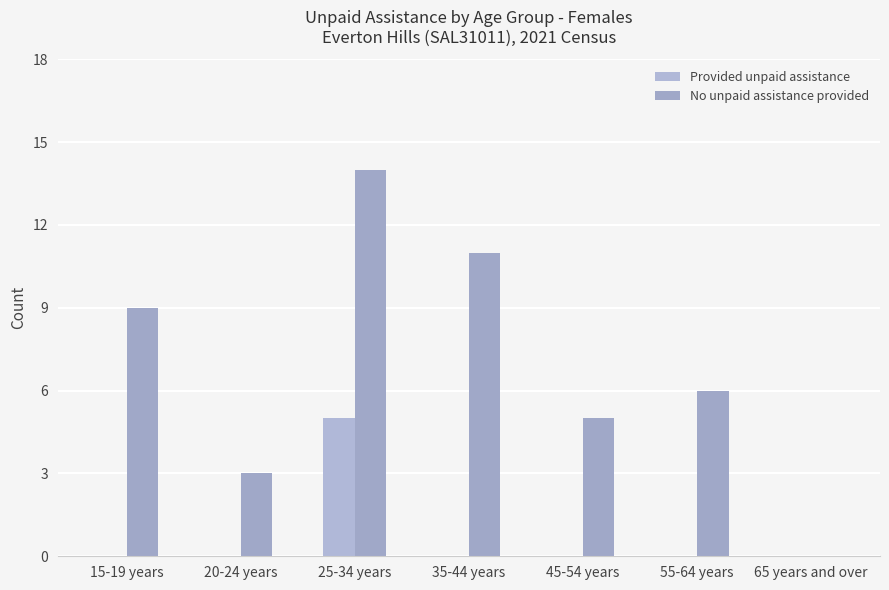

Are the bars horizontal?

No